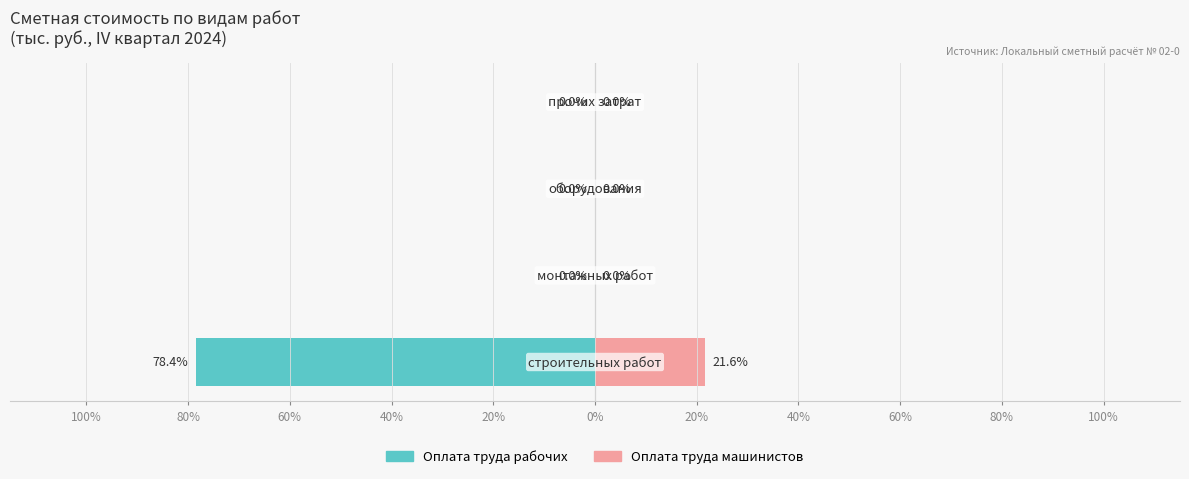

How many values in the Оплата труда рабочих series are below 0?

1